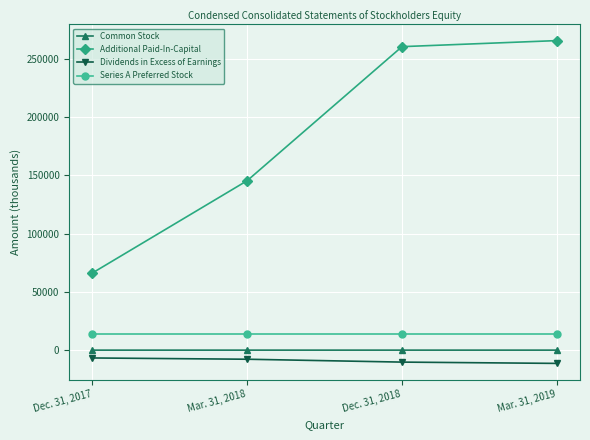

What is the lowest value of the Series A Preferred Stock series?

14009